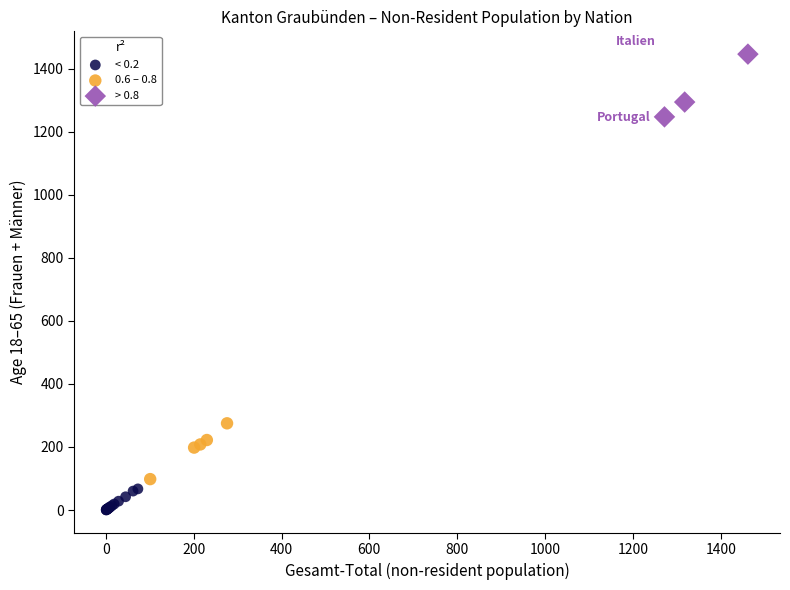

Which series has the largest Y range (max minus min)?

> 0.8